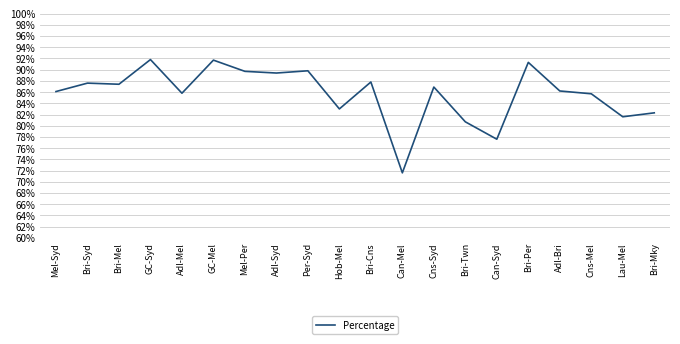

True or false: the data shows 87.6 at Bri-Syd.

True